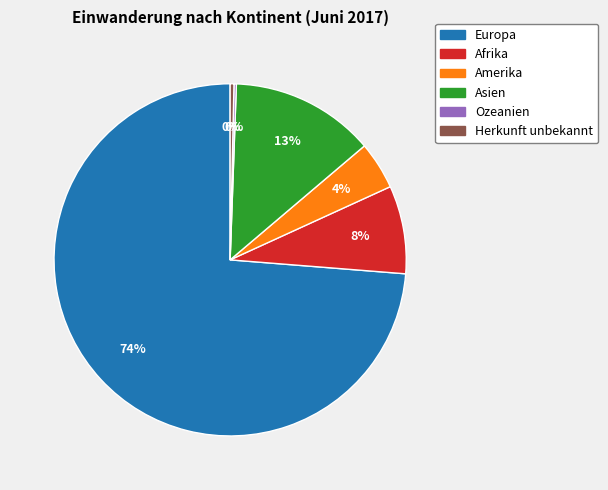

The Asien slice represents 13% of the pie. True or false?

True